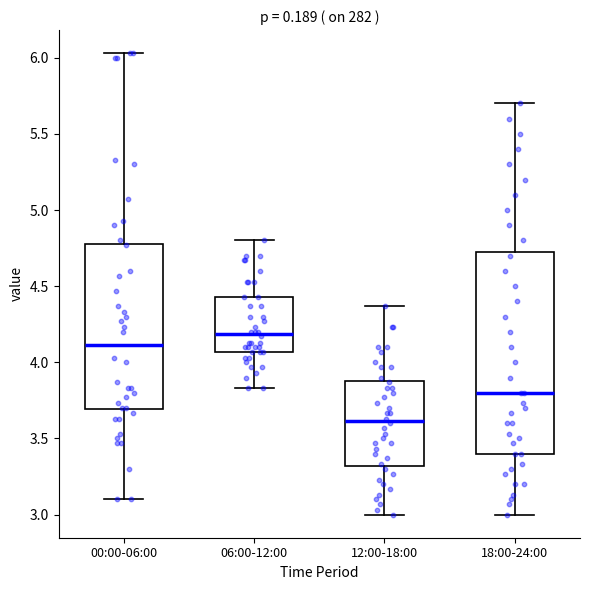

Where does the median line of the box for 00:00-06:00 sit on the y-axis? The values are not printed on the chart, so give them approximately, as read against the axis.

4.10